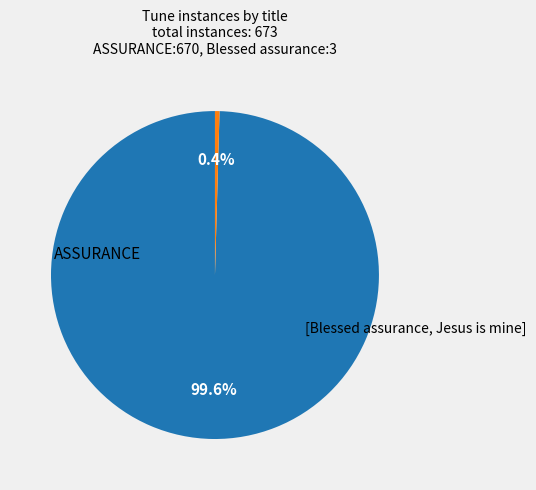

How many slices are in this pie chart?

2